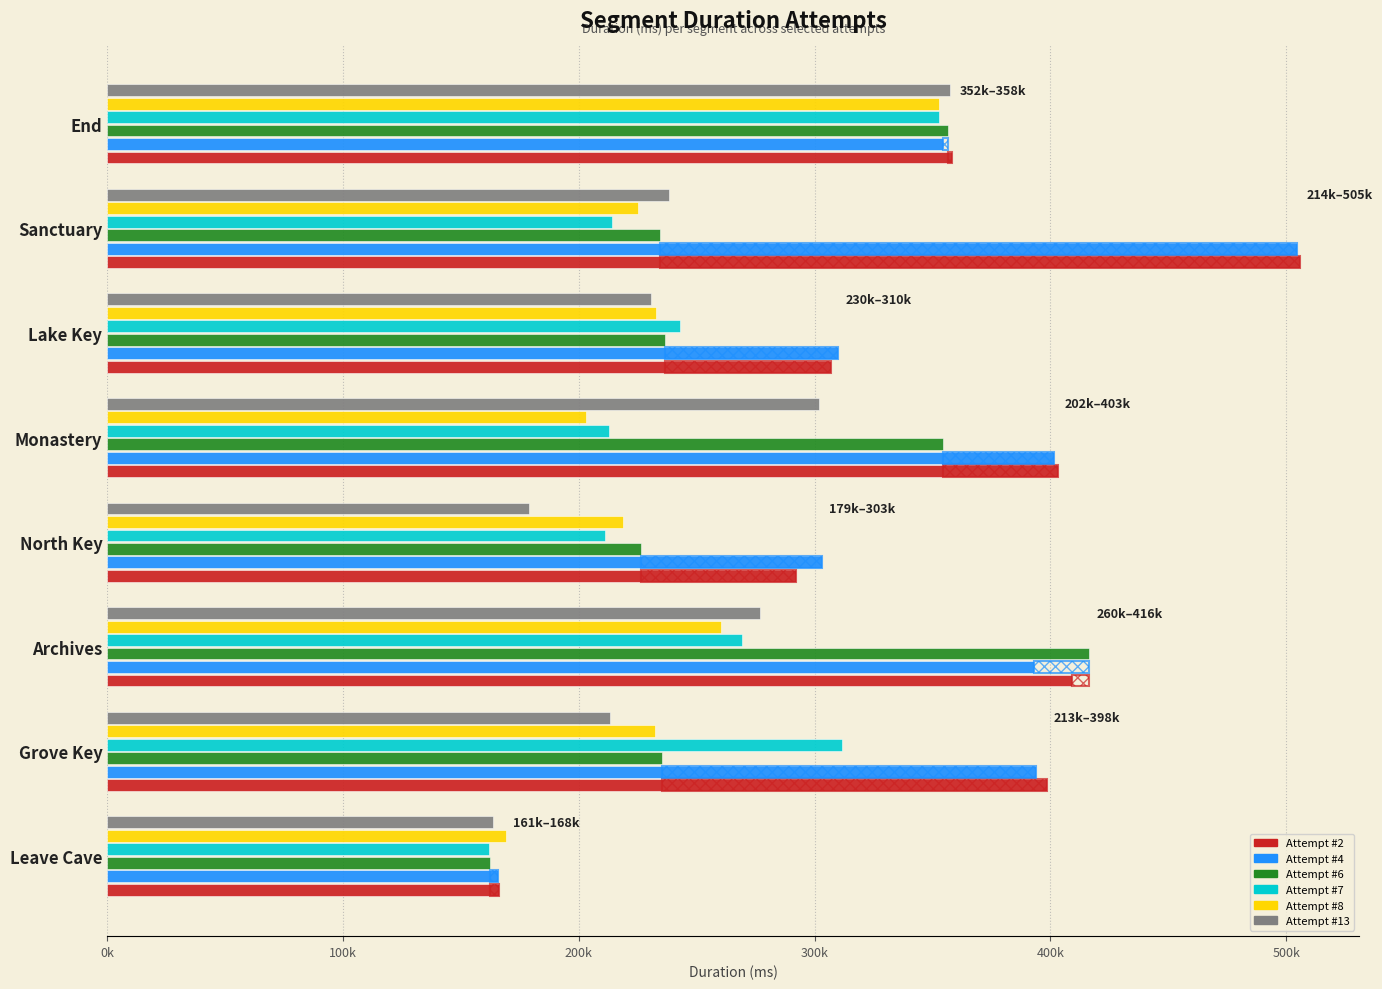

At which category does the chart reach its peak across all series?

Sanctuary